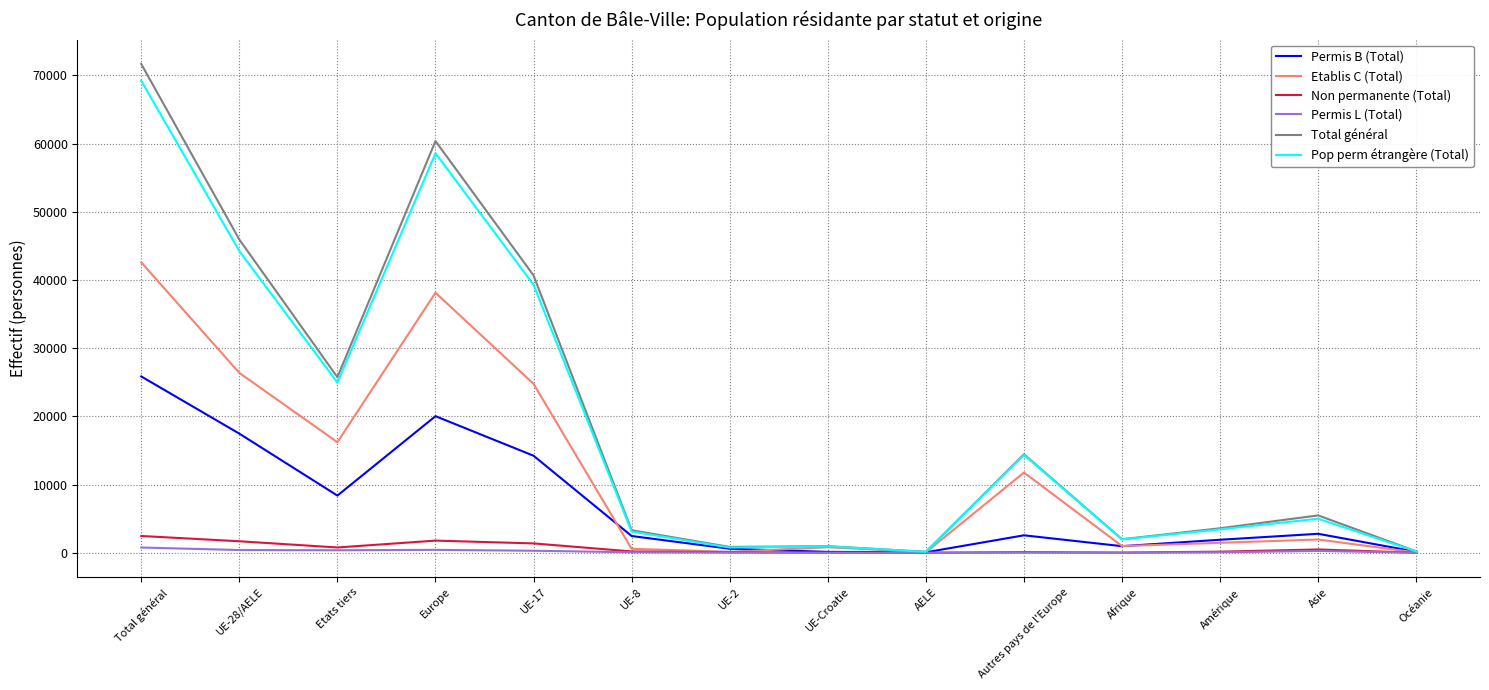

Which series has the largest range (max minus min)?

Total général